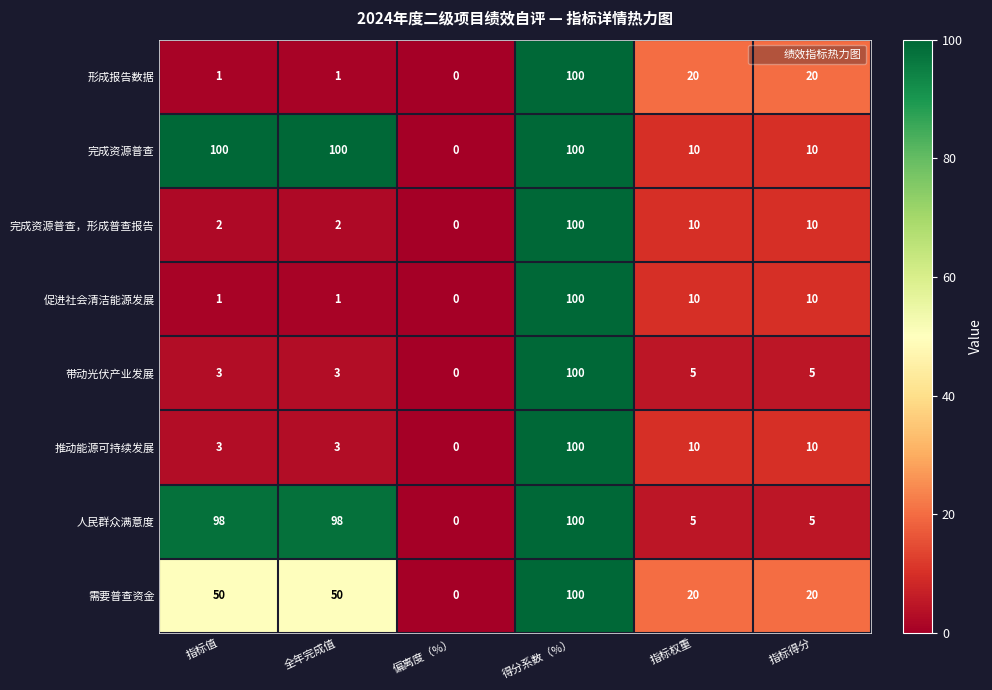

At which label does 形成报告数据 first exceed 20?

得分系数（%）